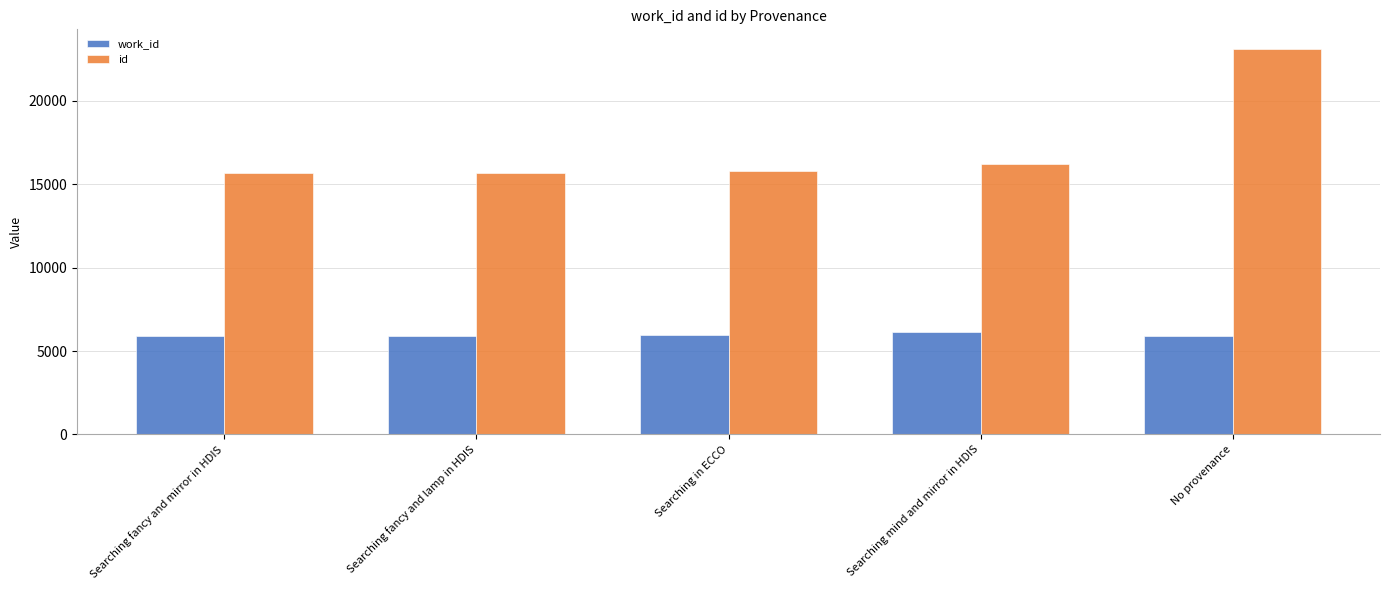

What position from the right is Searching fancy and lamp in HDIS?

4